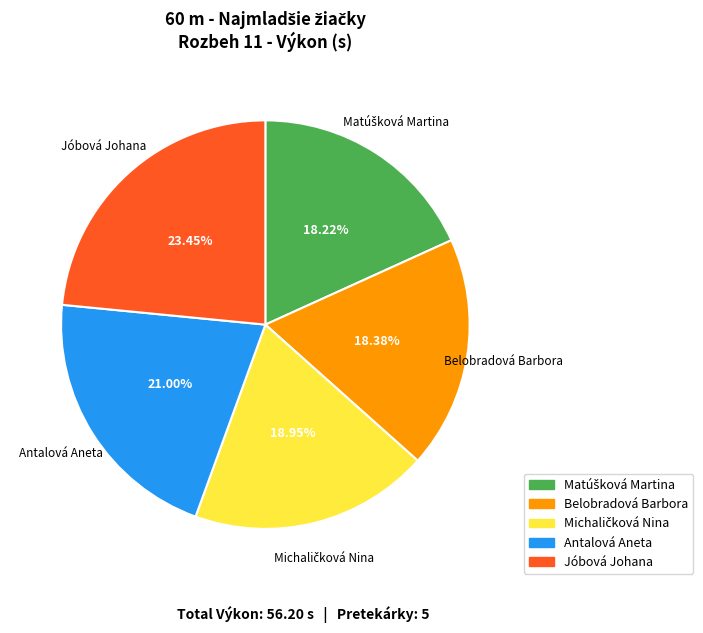

To the nearest percent, what is the average slice percentage?

20%